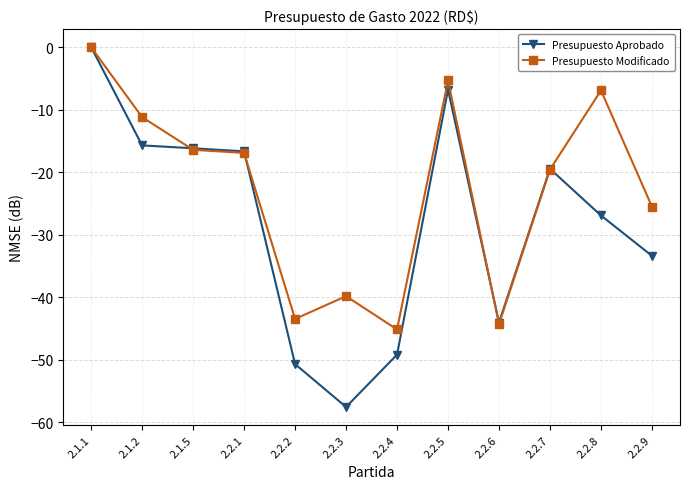

What is the difference between the second highest and second lowest values in the Presupuesto Modificado series?

39.0